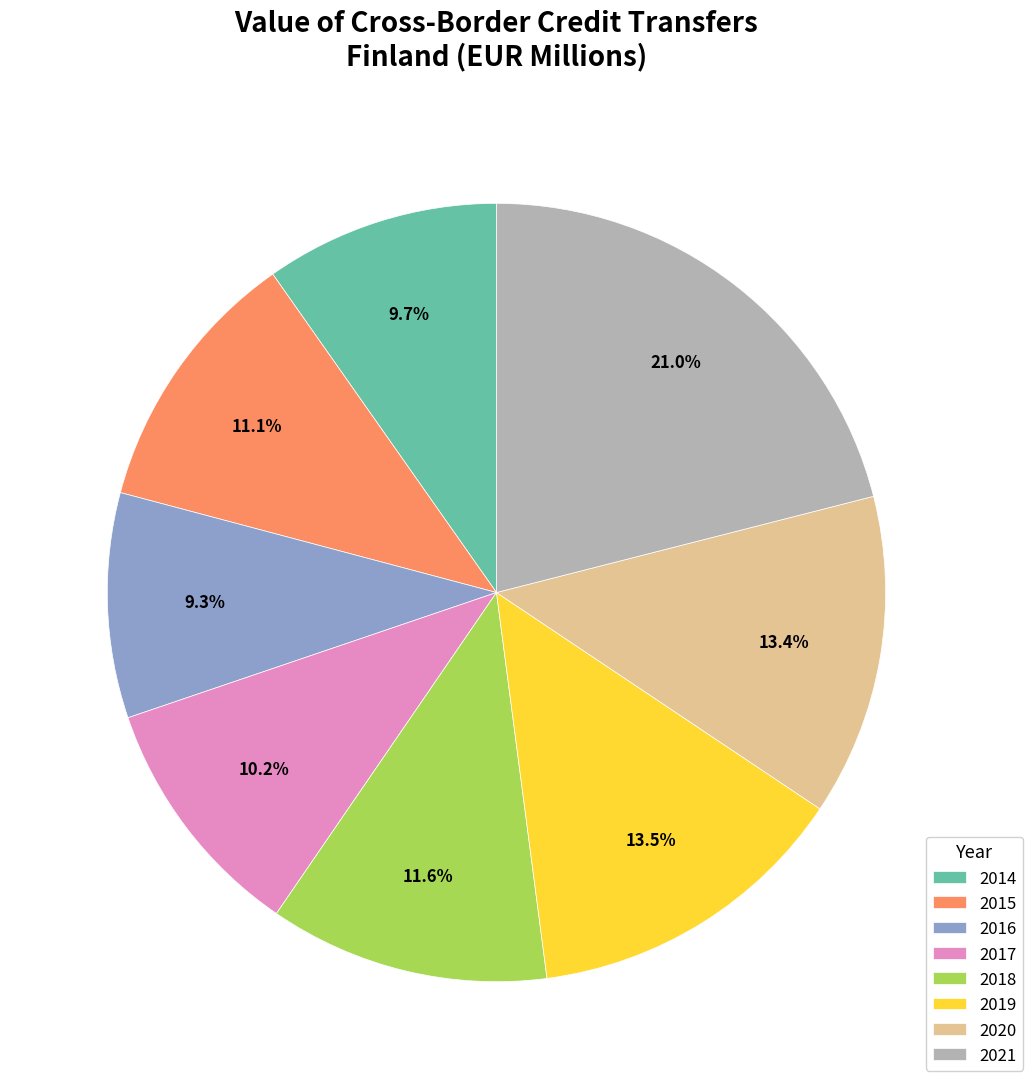

To the nearest percent, what is the difference between the largest and smallest slice percentages?

12%